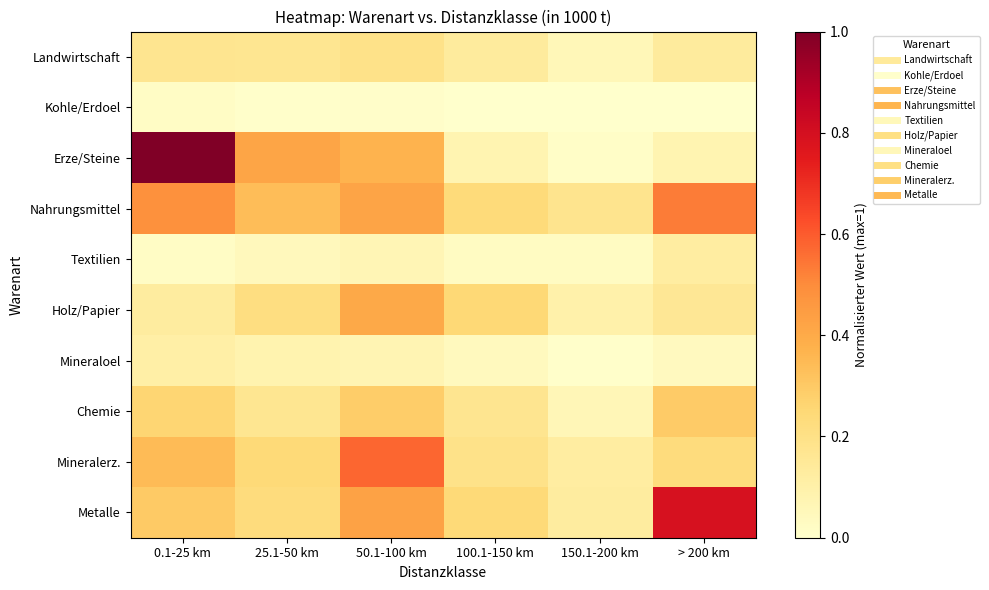

What is the spread (max minus min) of values at 100.1-150 km?

0.2